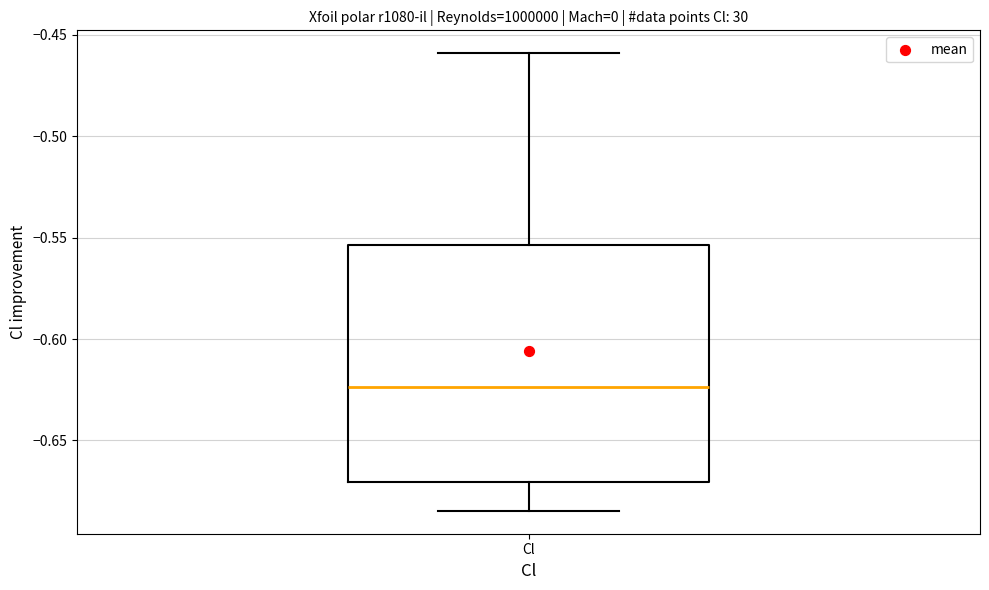

Read this box plot against the y-axis: the position of the median line, the range covered by the box, and the ends of both whiskers. The values are not printed on the chart, so give them approximately, as read against the axis.

median -0.625, box -0.670 to -0.555, whiskers -0.685 to -0.460